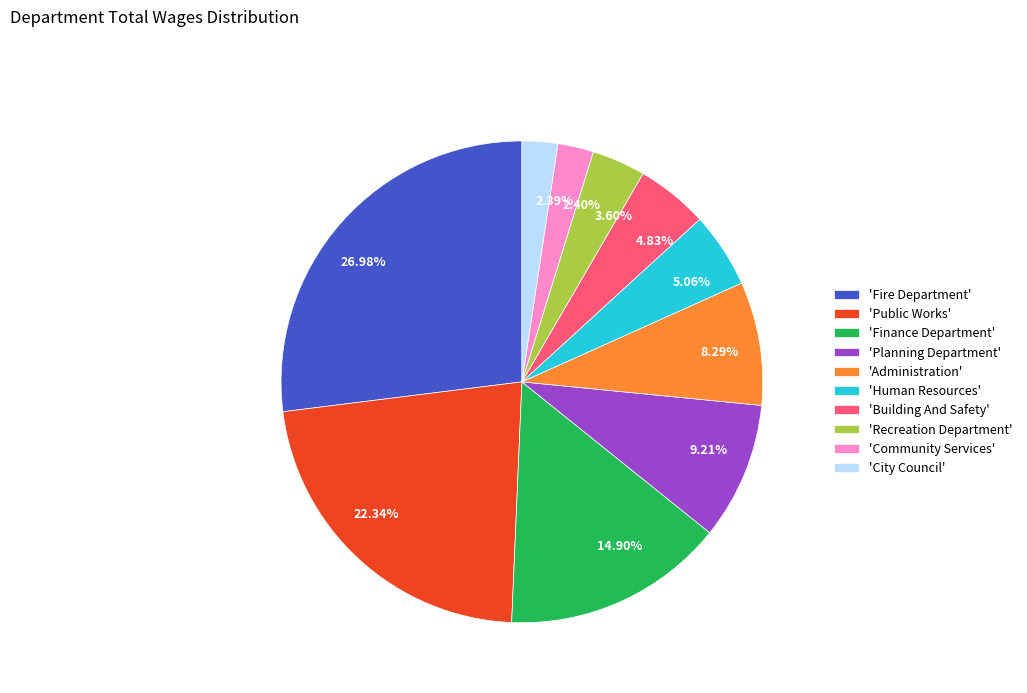

Which has a higher value, 26.98% or 5.06%?

26.98%